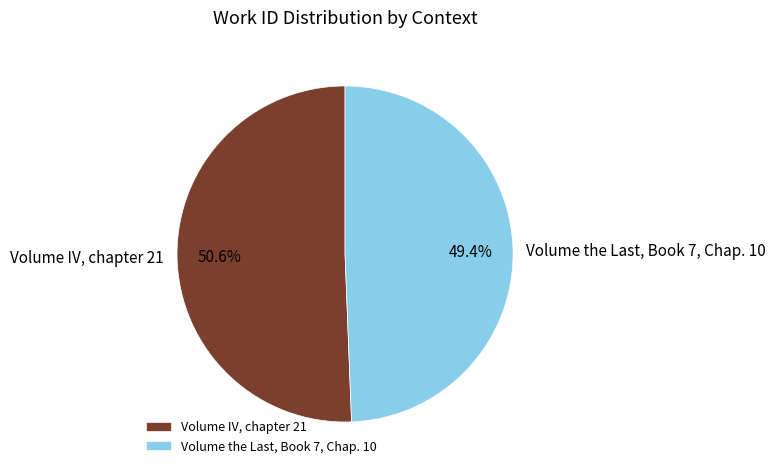

True or false: Volume IV, chapter 21 accounts for 59% of the total.

False